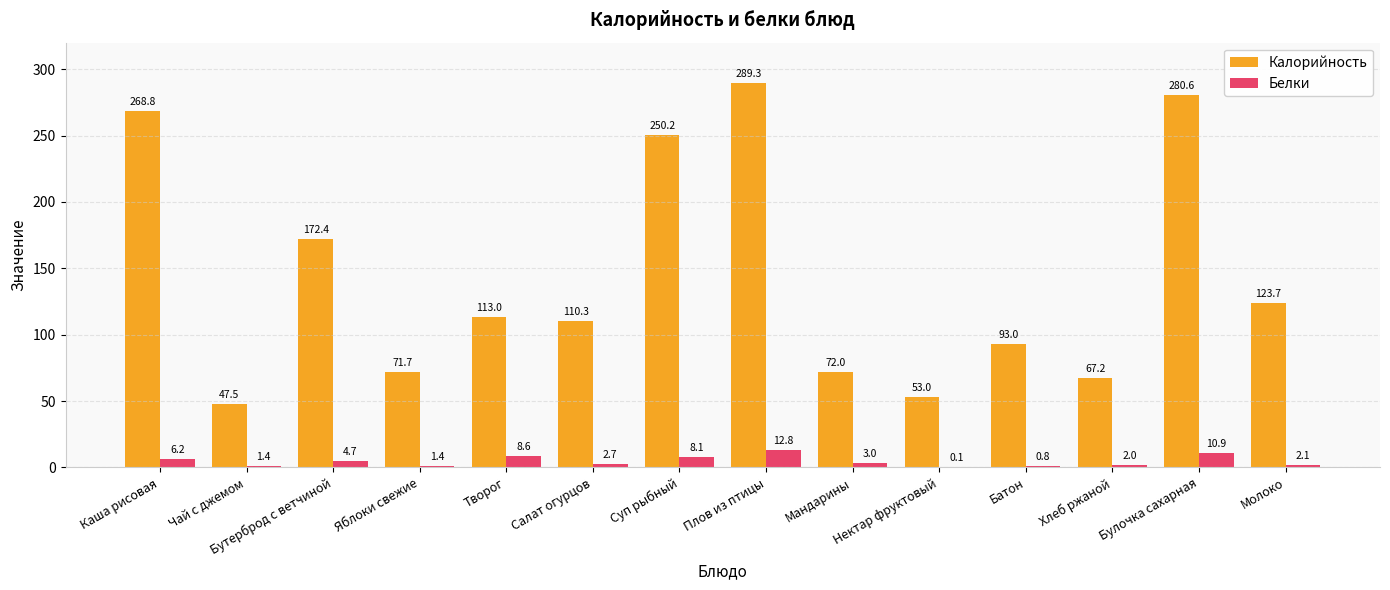

What is the average value of the Калорийность series?

143.8